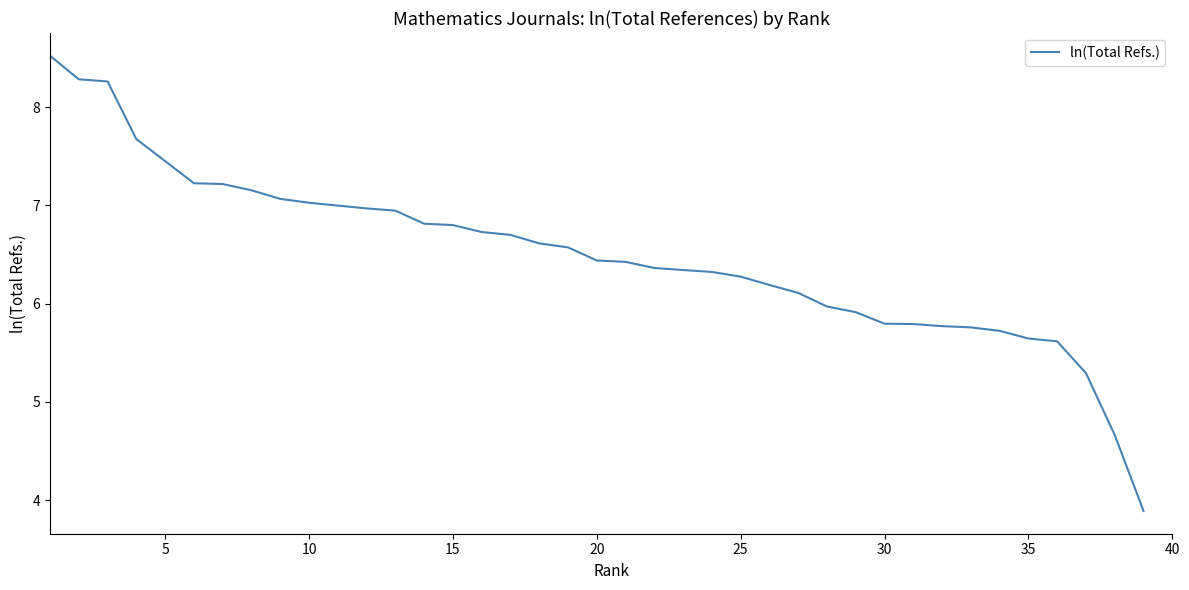

True or false: the data shows 2.6 at 15.

False